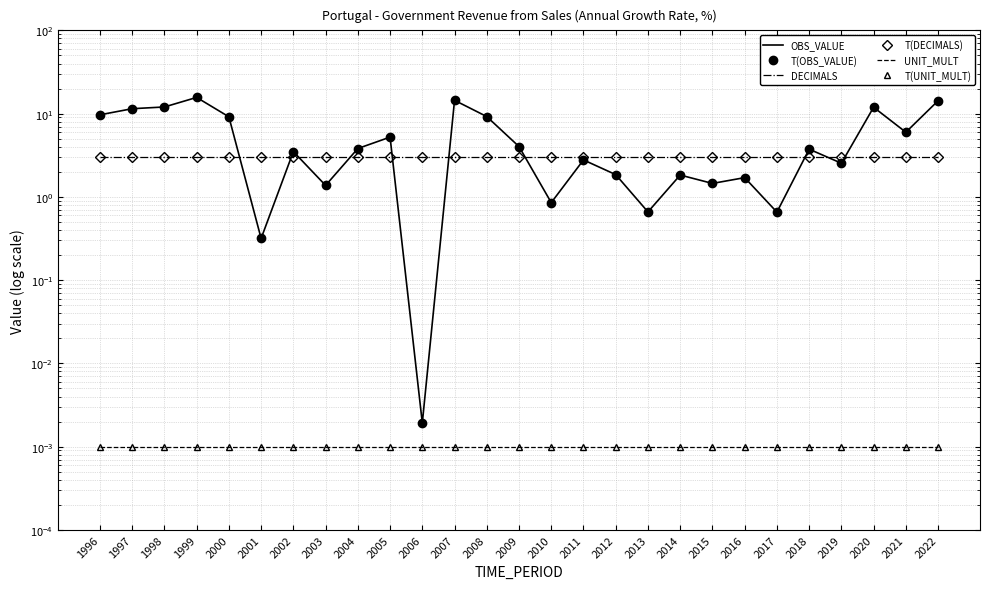

Where is the first local maximum for OBS_VALUE?

1999